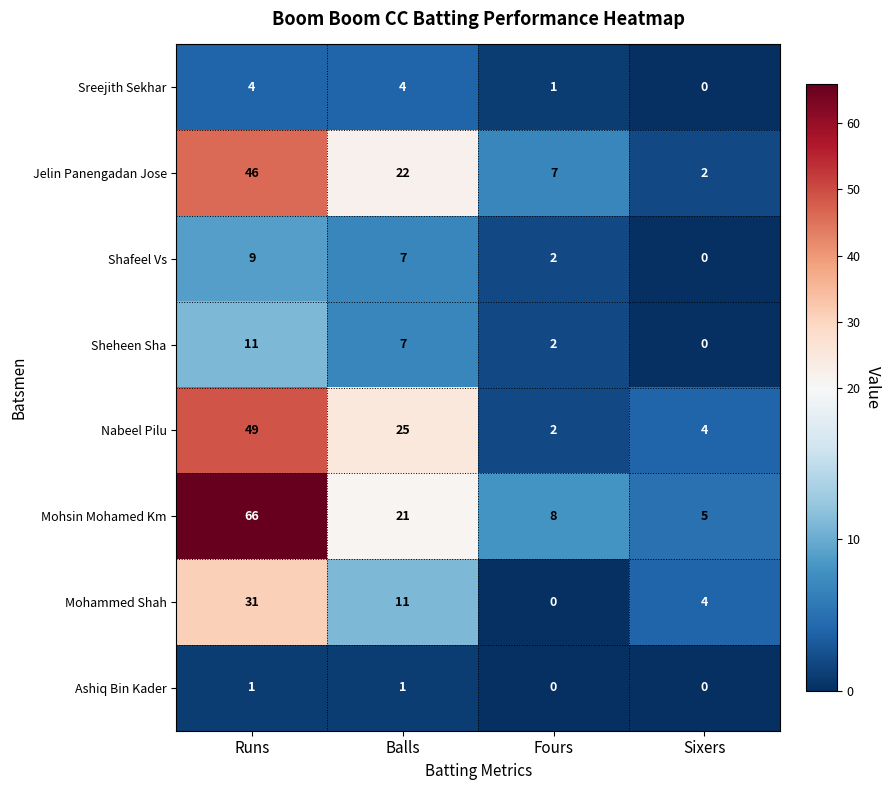

What is the spread (max minus min) of values at Fours?

8